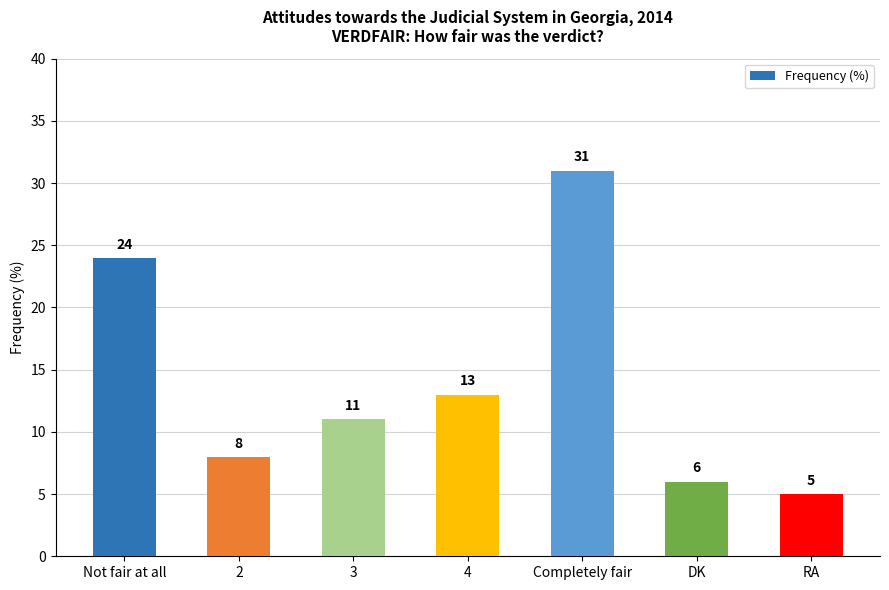

Read the value at Not fair at all, to the nearest 5.

25